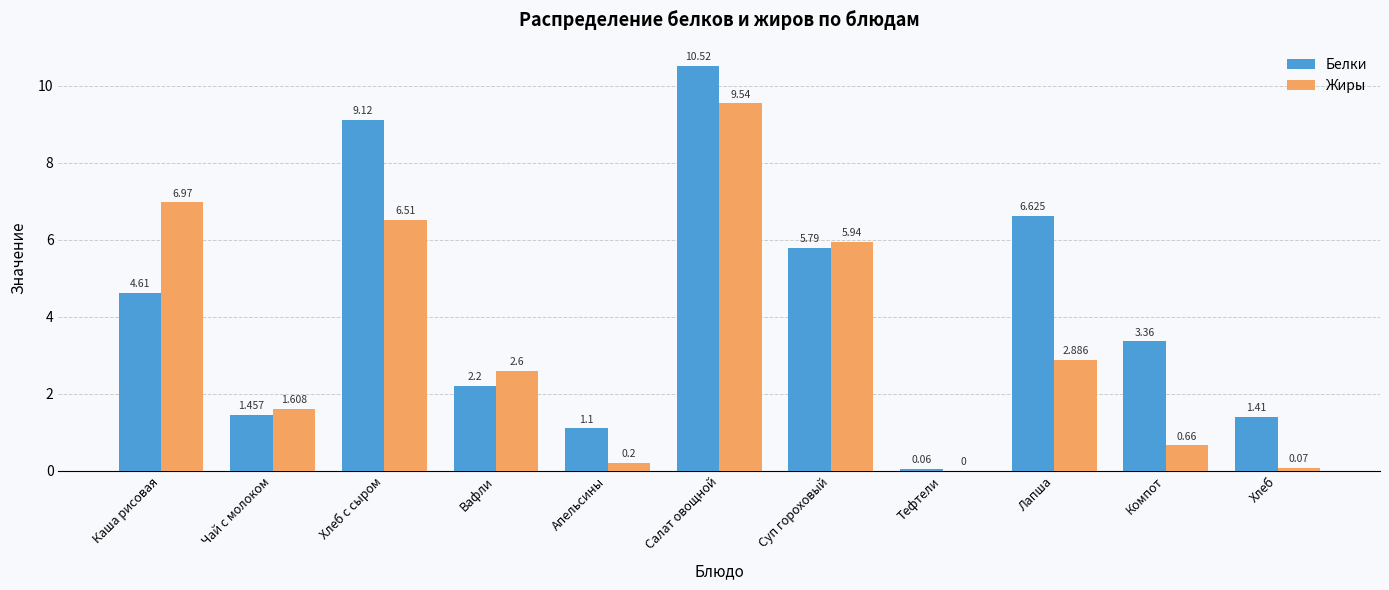

At which category is the sum across all series the highest?

Салат овощной